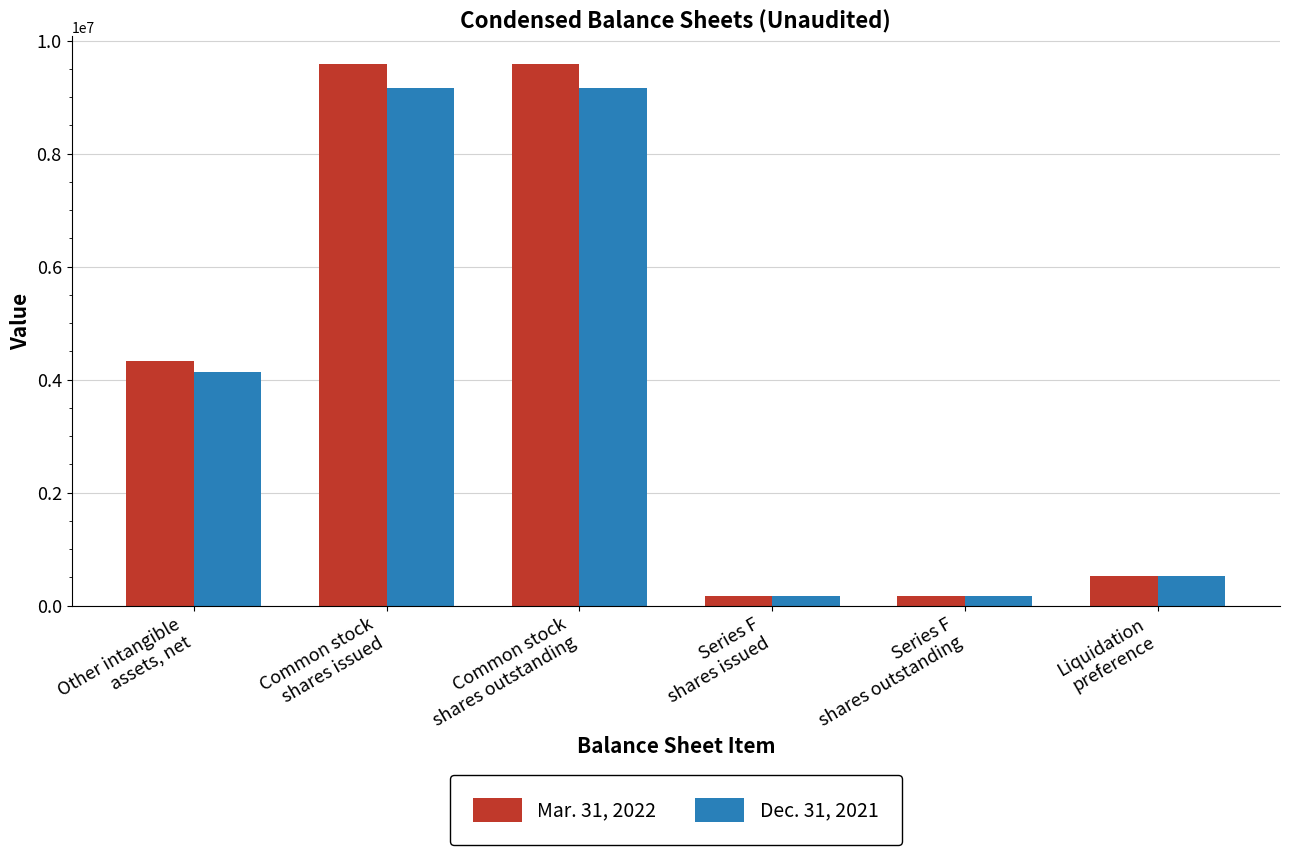

List the series in order of their peak value, highest first.

Mar. 31, 2022, Dec. 31, 2021